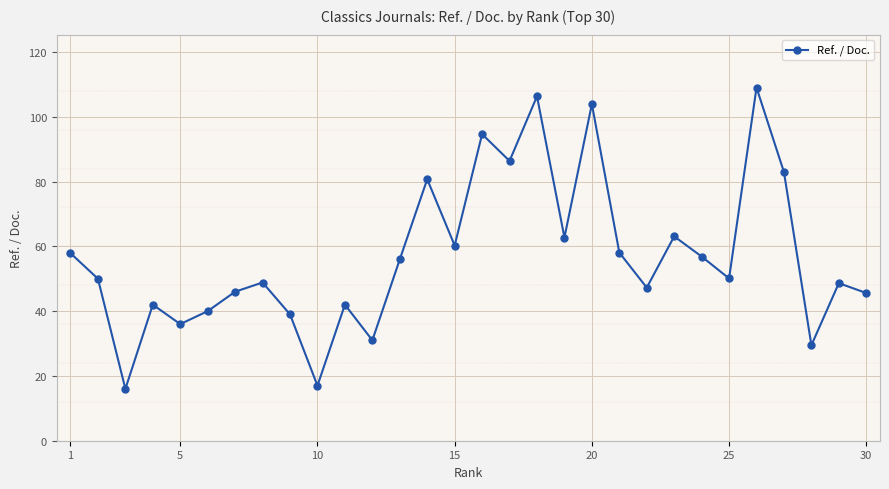

What is the difference between the maximum and second lowest values?

92.0